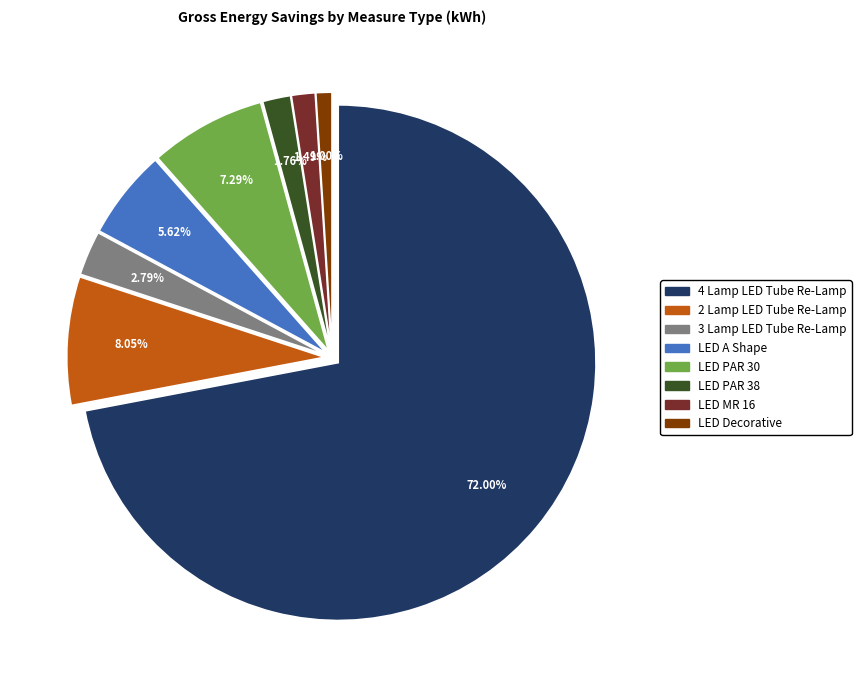

Is there any slice that represents more than half of the pie?

Yes